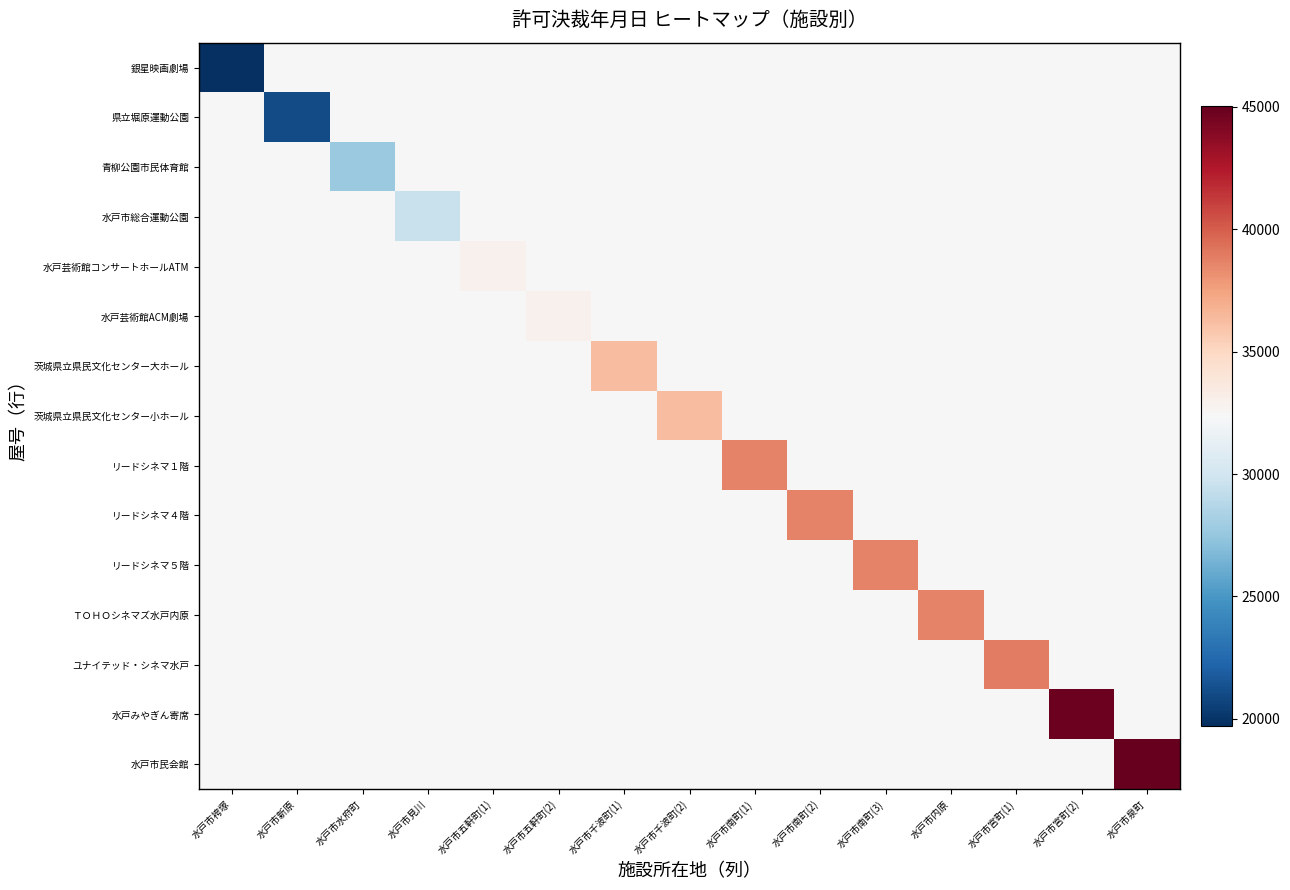

Rank the series at 水戸市南町(1) from highest to lowest value.

リードシネマ１階, 銀星映画劇場, 県立堀原運動公園, 青柳公園市民体育館, 水戸市総合運動公園, 水戸芸術館コンサートホールATM, 水戸芸術館ACM劇場, 茨城県立県民文化センター大ホール, 茨城県立県民文化センター小ホール, リードシネマ４階, リードシネマ５階, ＴＯＨＯシネマズ水戸内原, ユナイテッド・シネマ水戸, 水戸みやぎん寄席, 水戸市民会館